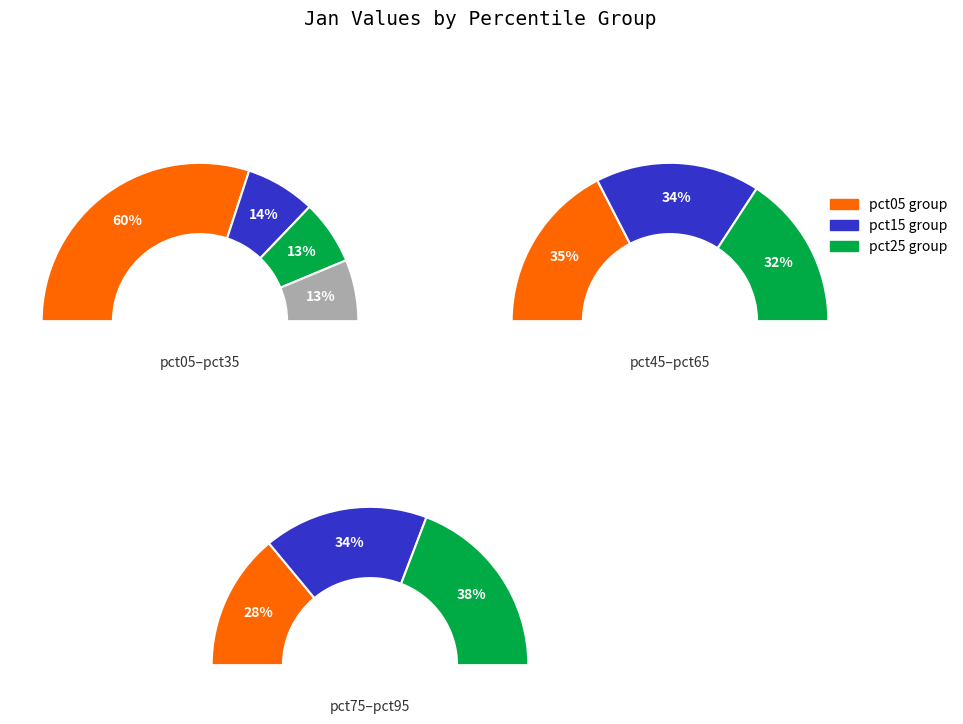

Does pct15 represent more than half of the total?

No